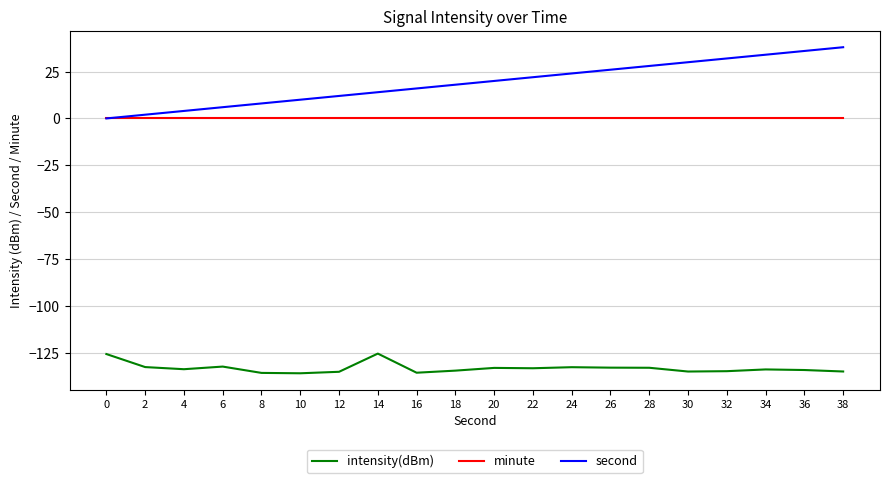

What is the difference between the highest and lowest values at 38?

173.0